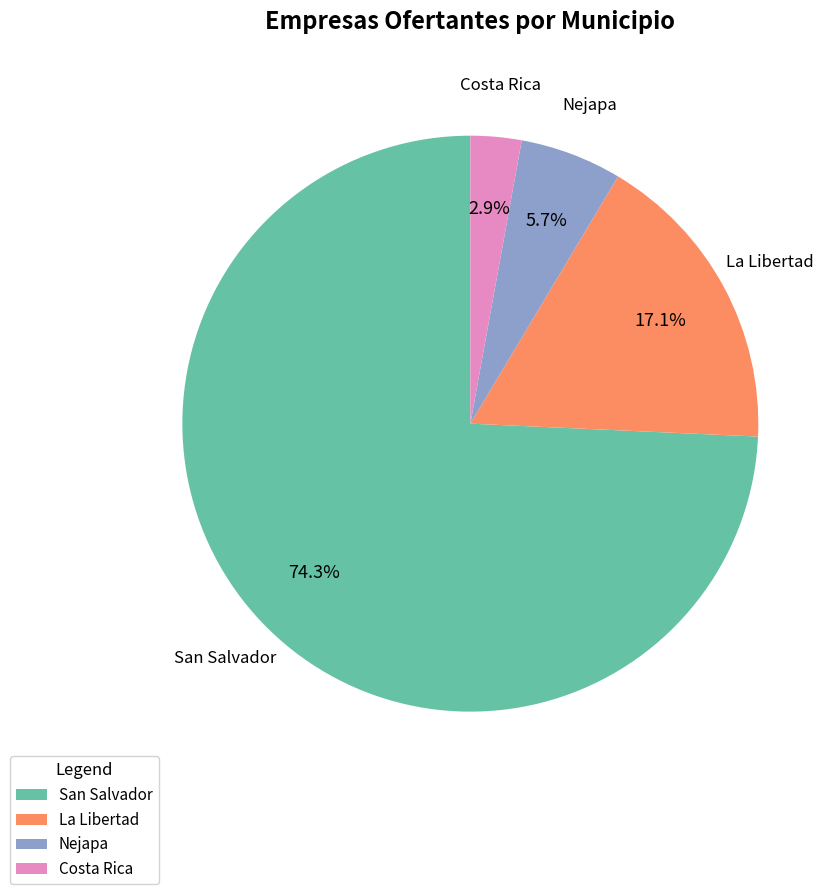

To the nearest percent, what is the combined percentage of San Salvador and La Libertad?

91%